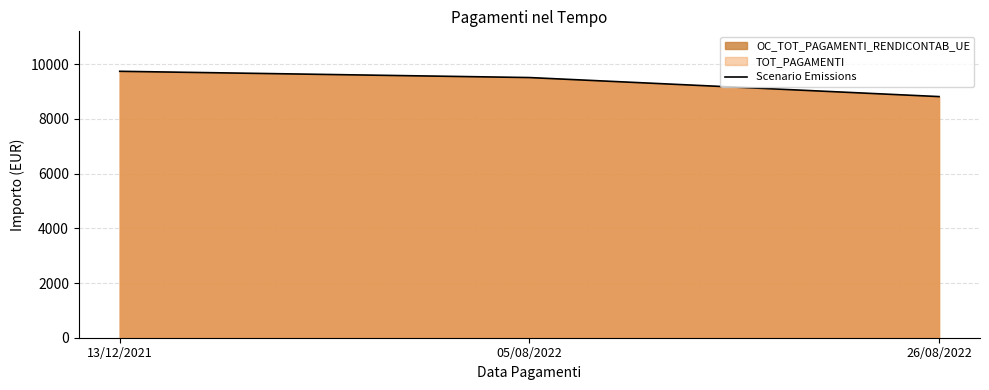

The value at 05/08/2022 is 9515.6. True or false?

True